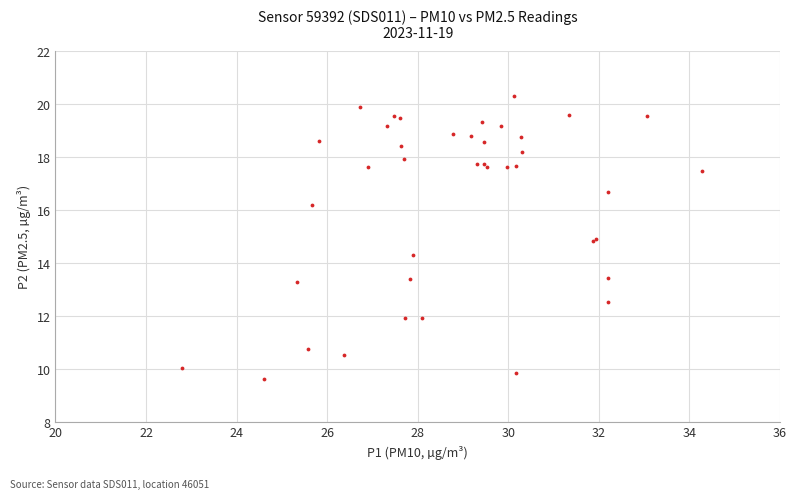

What Y value in the scatter plot is closest to 14?

14.3